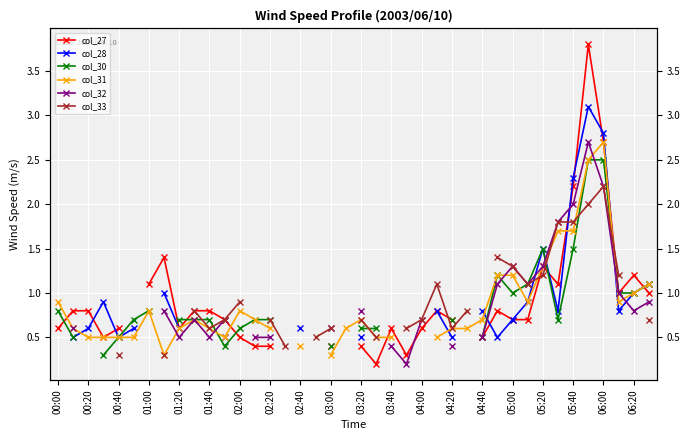

What are all the series names shown in the legend?

col_27, col_28, col_30, col_31, col_32, col_33